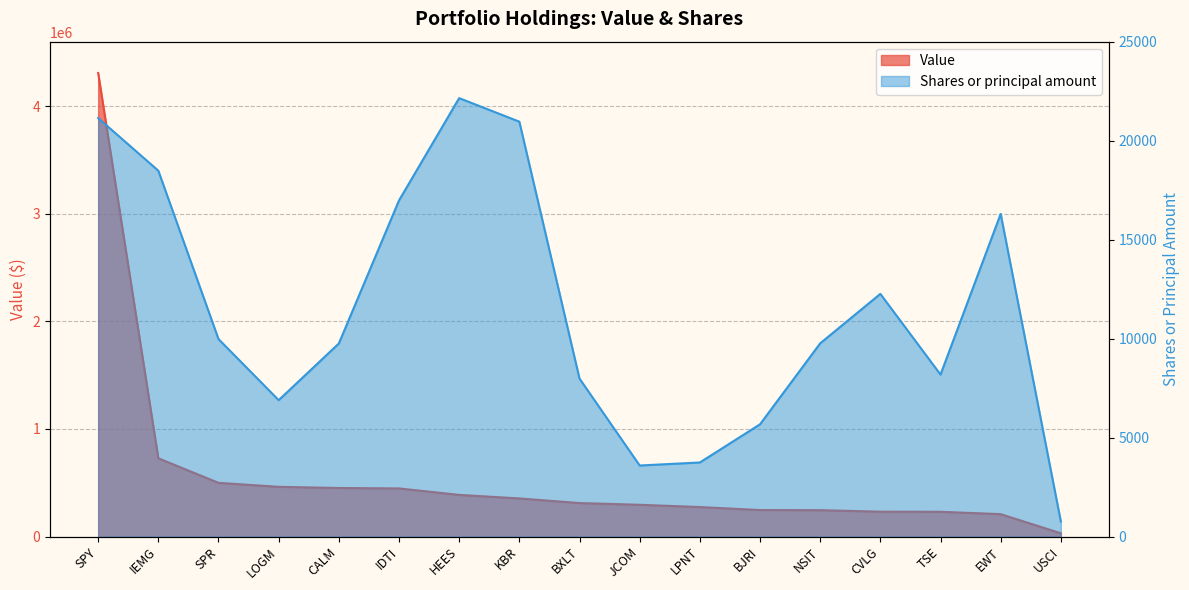

What is the approximate value of Value at SPY, to the nearest 50?

4309000